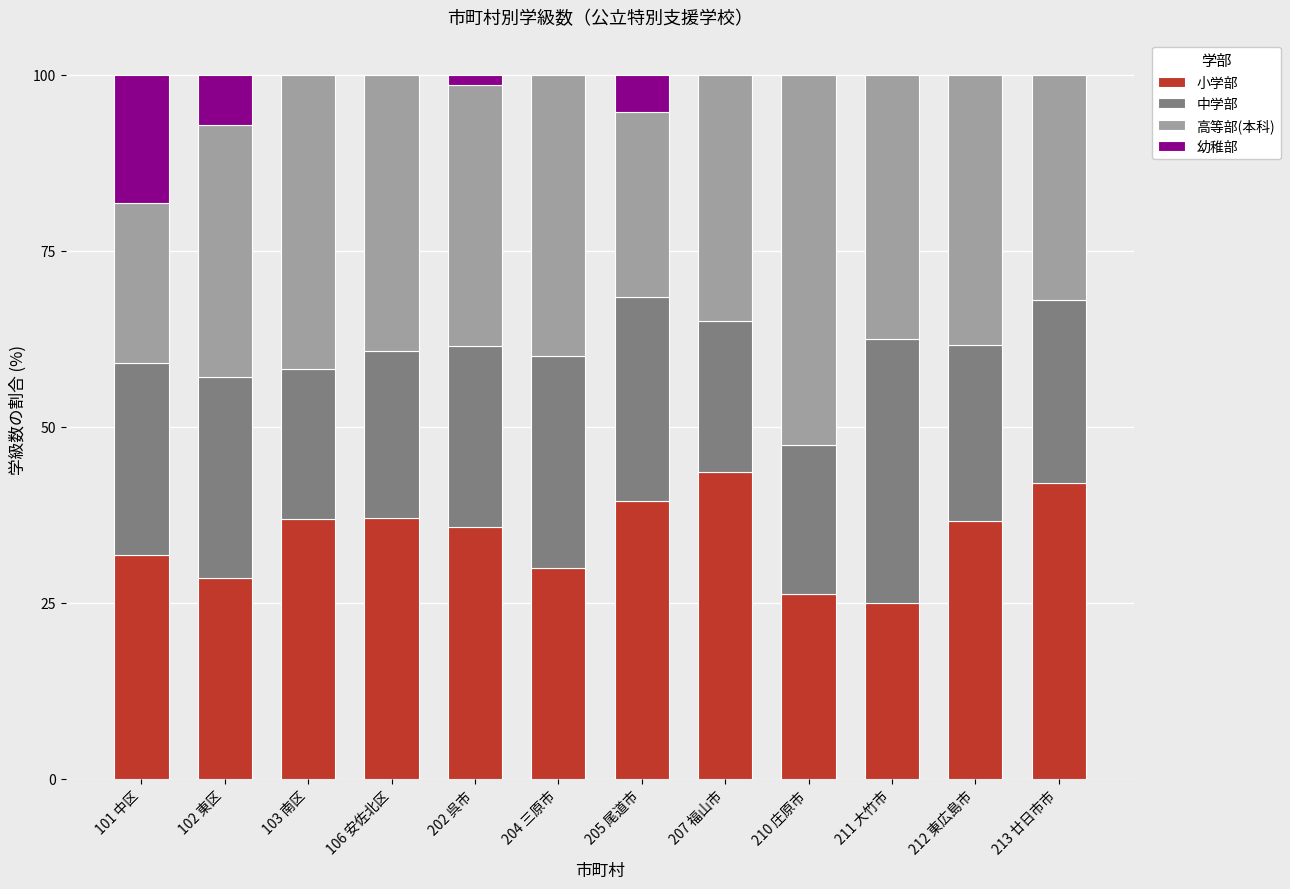

What is the sum of the 小学部 values at 106 安佐北区 and 102 東区?

65.7